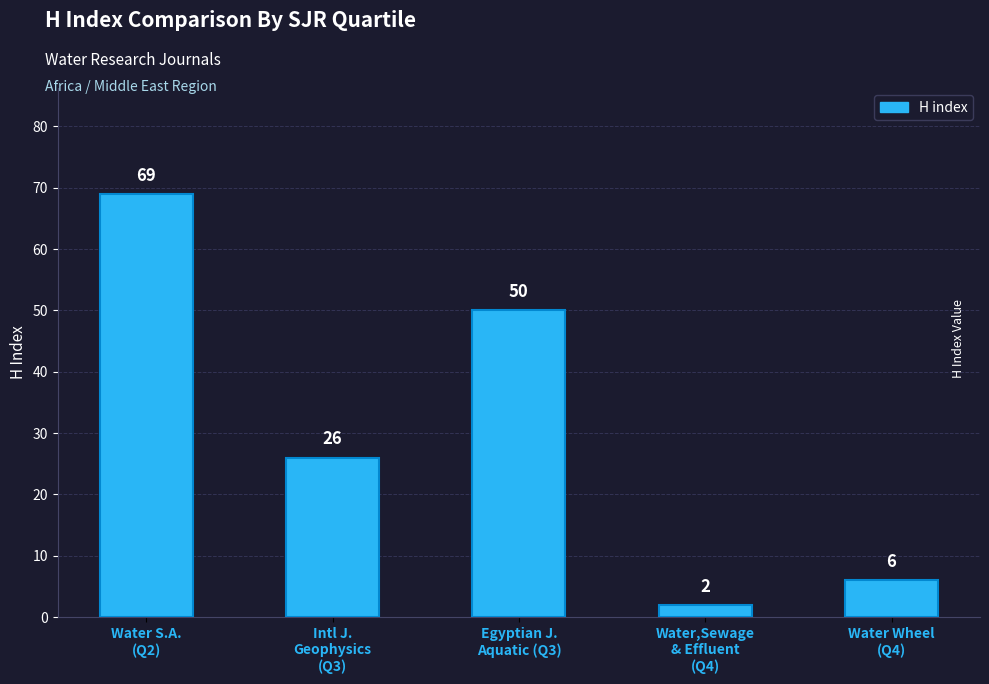

What is the difference between the values at Water,Sewage
& Effluent
(Q4) and Egyptian J.
Aquatic (Q3)?

48